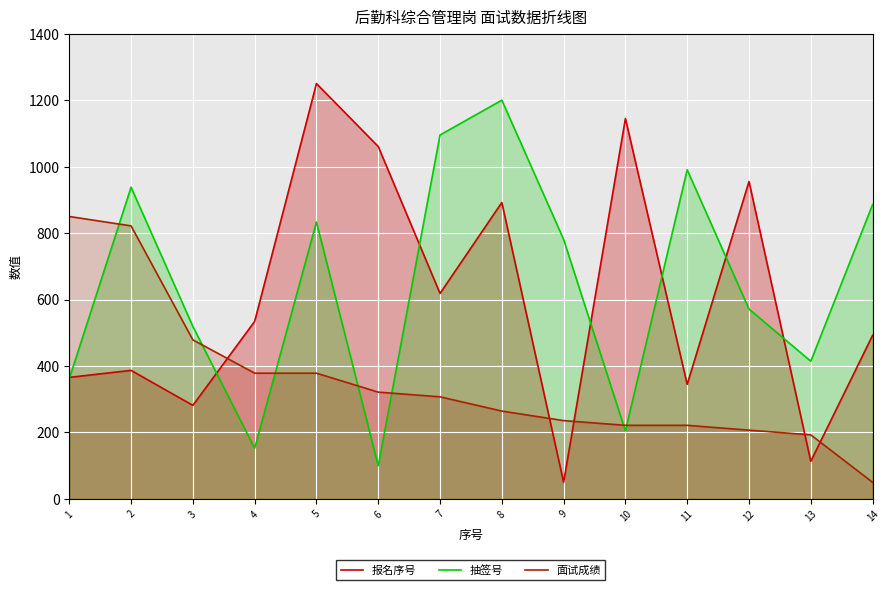

What is the total value across all series at 13?

720.2